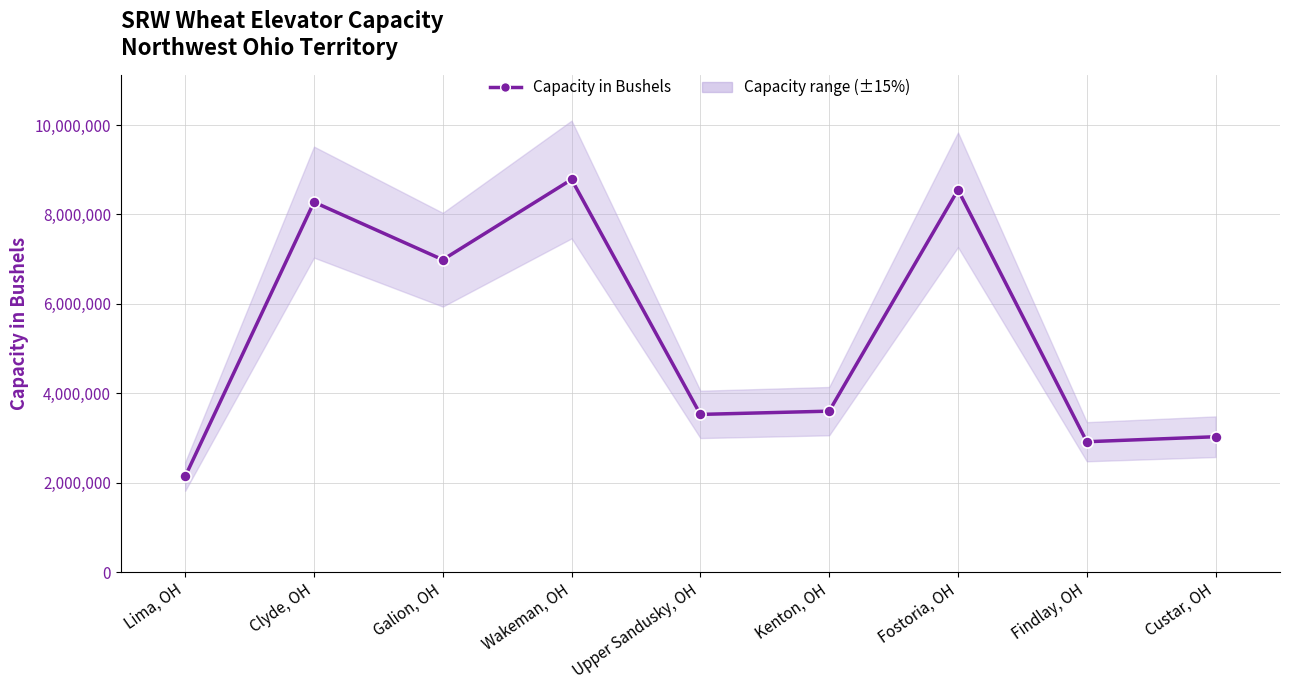

What is the change in value from Clyde, OH to Fostoria, OH?

+275000